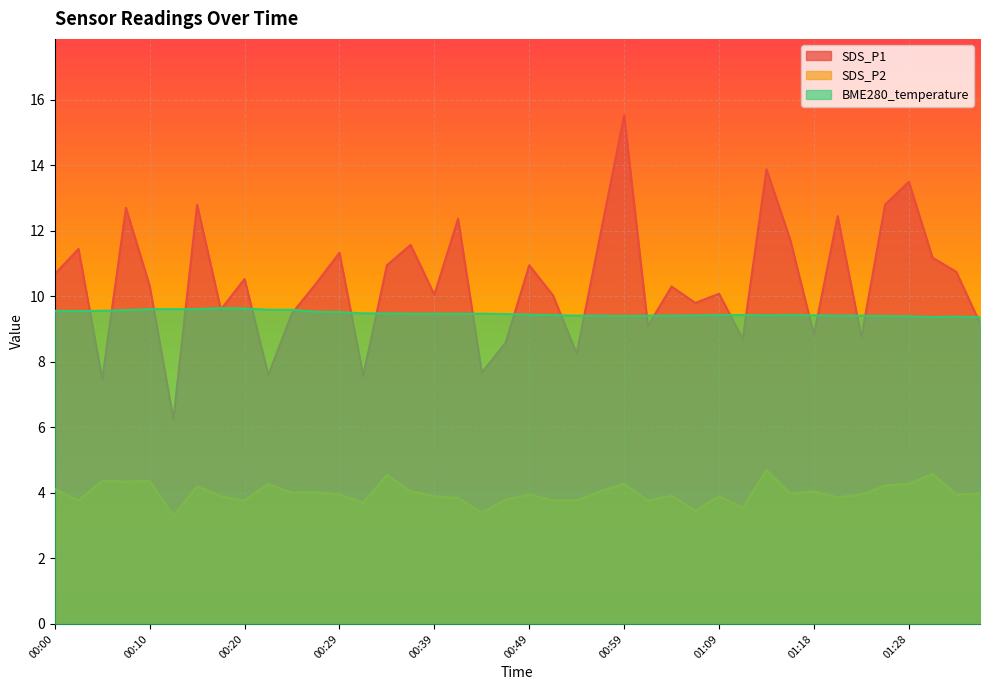

What is the average value of the SDS_P2 series?

4.0